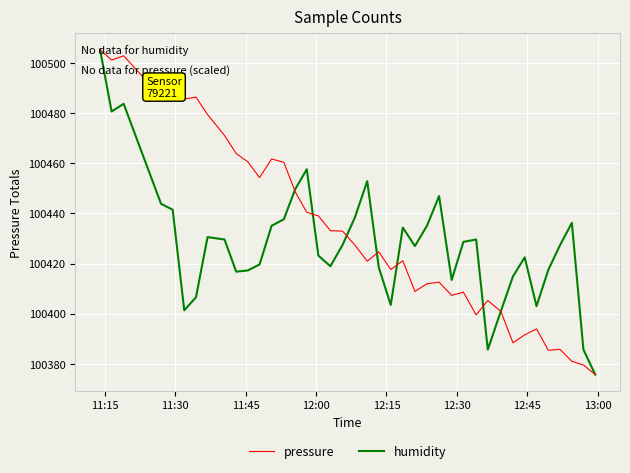

What is the greatest value displayed?

100505.4